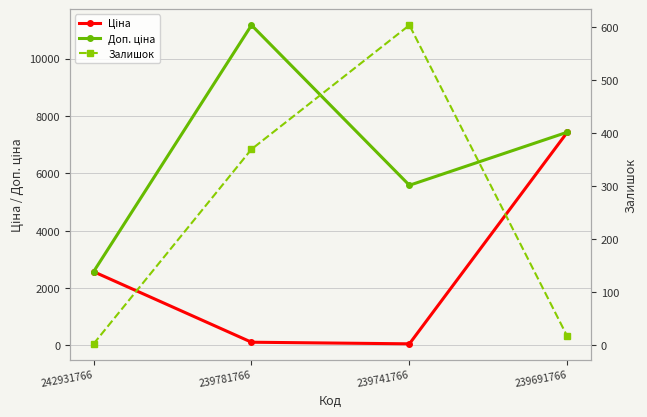

What is the minimum value for Залишок?

3.0